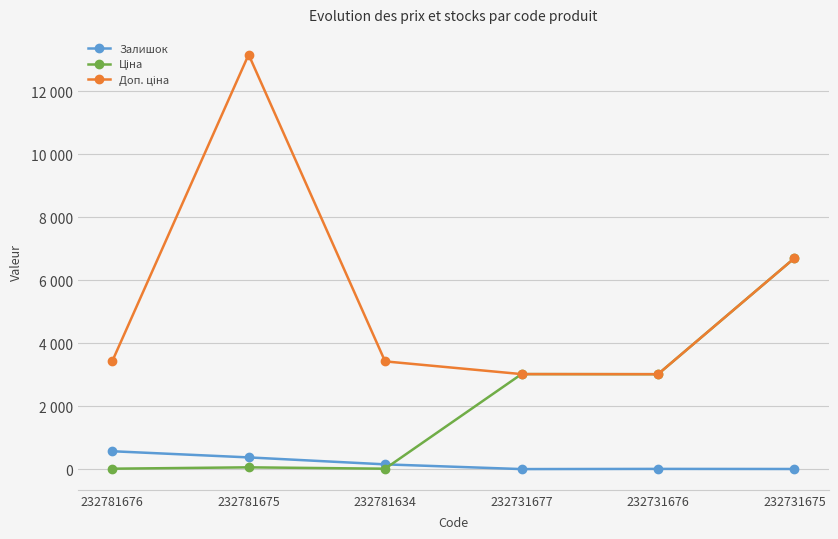

Which series has the widest spread of values?

Доп. ціна